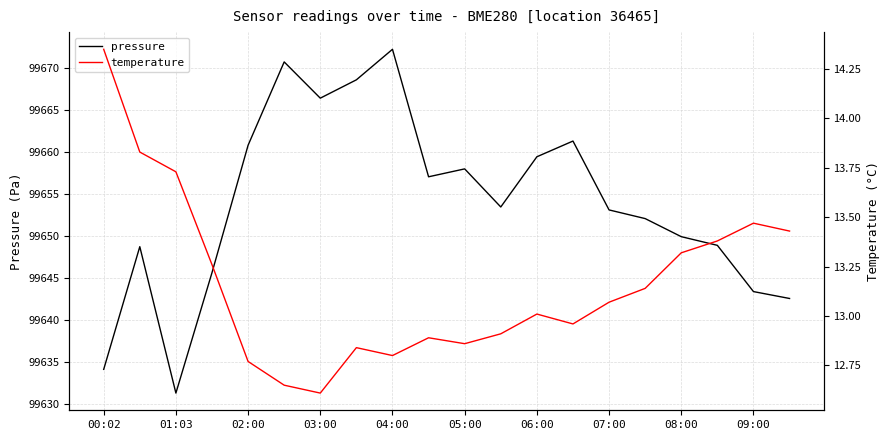

List the series in order of their overall mean, lowest first.

temperature, pressure